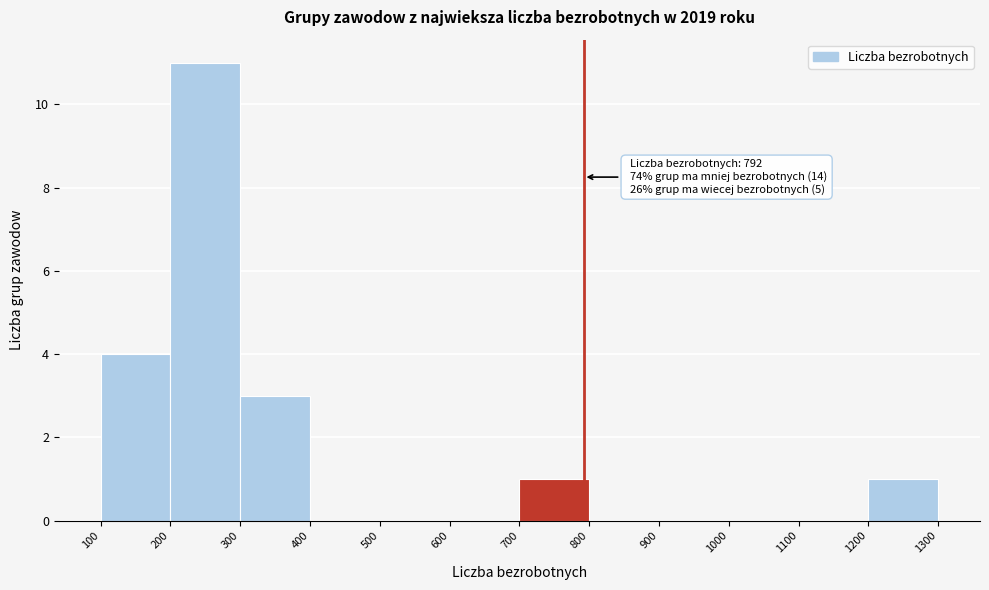

Which range on the x-axis has the tallest bar?

200 to 300